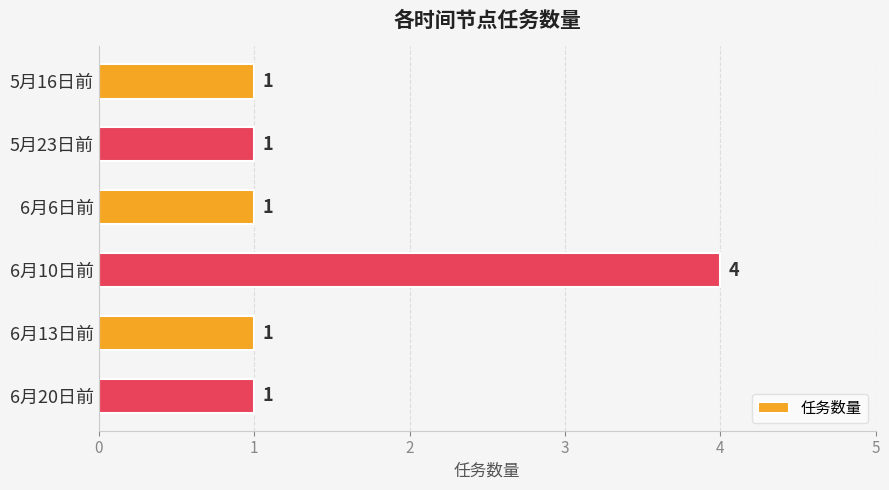

What is the greatest value displayed?

4